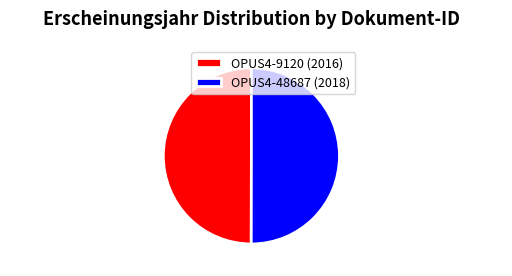

The OPUS4-9120 (2016) slice represents 64% of the pie. True or false?

False